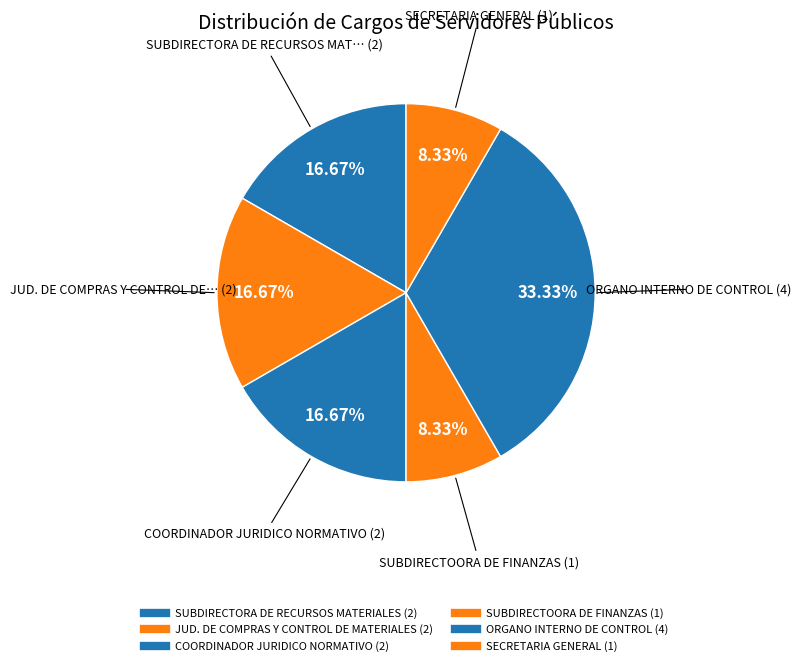

What is the ratio of the value at JUD. DE COMPRAS Y CONTROL DE MATERIALES to the value at COORDINADOR JURIDICO NORMATIVO?

1.0